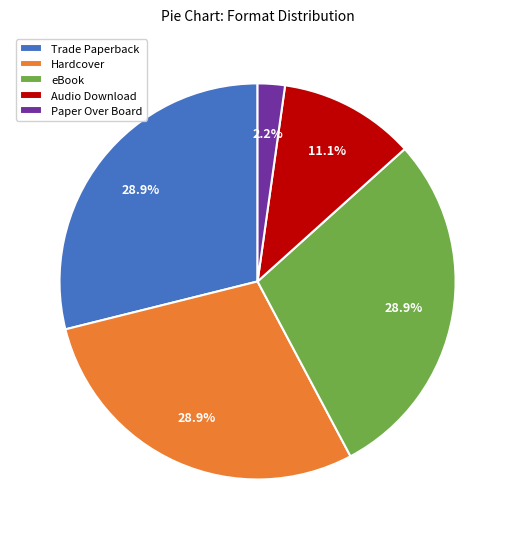

Is Paper Over Board the majority of the pie?

No